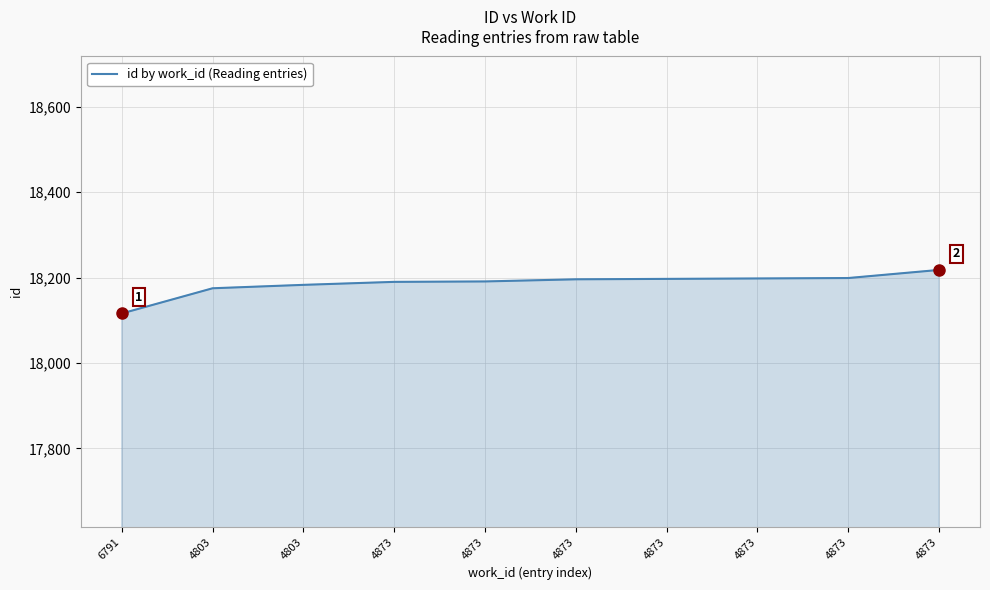

How many lines are shown in the chart?

1